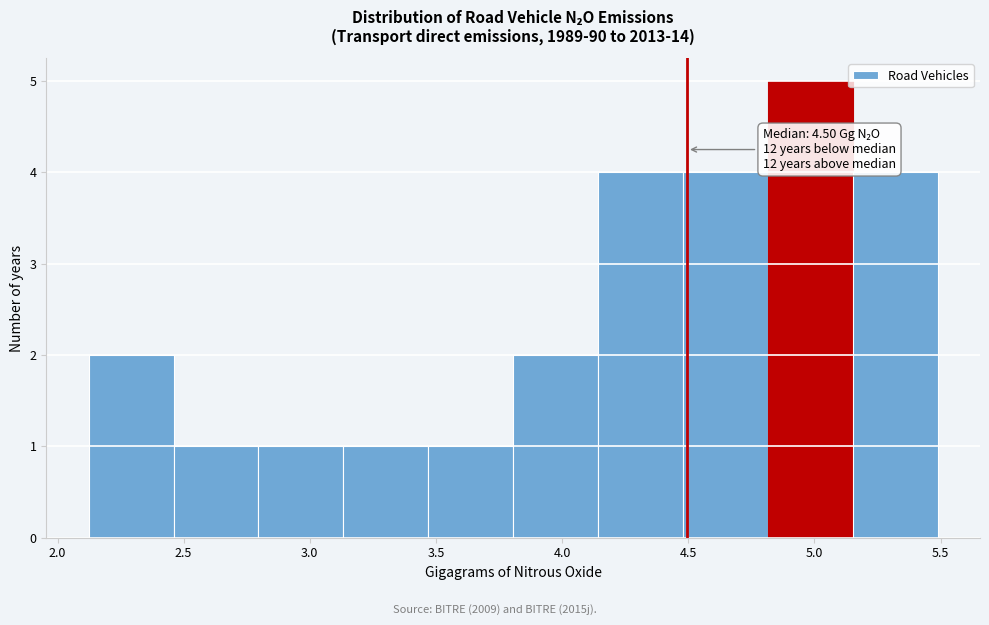

Over which range of the x-axis is the bar tallest?

4.80 to 5.15